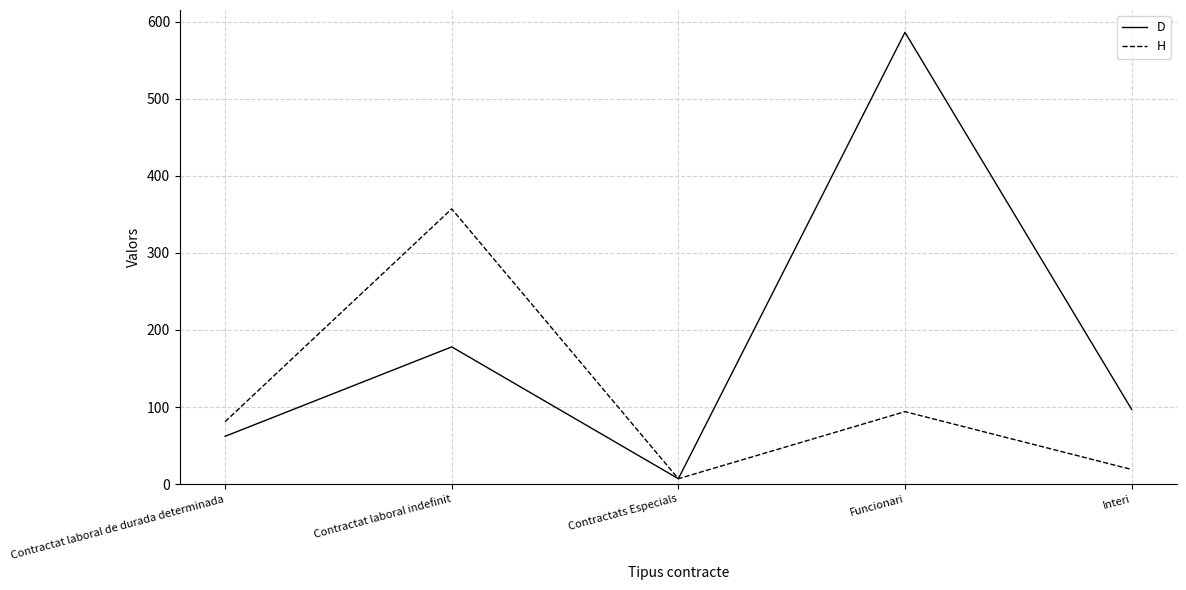

Which series has the largest range (max minus min)?

D